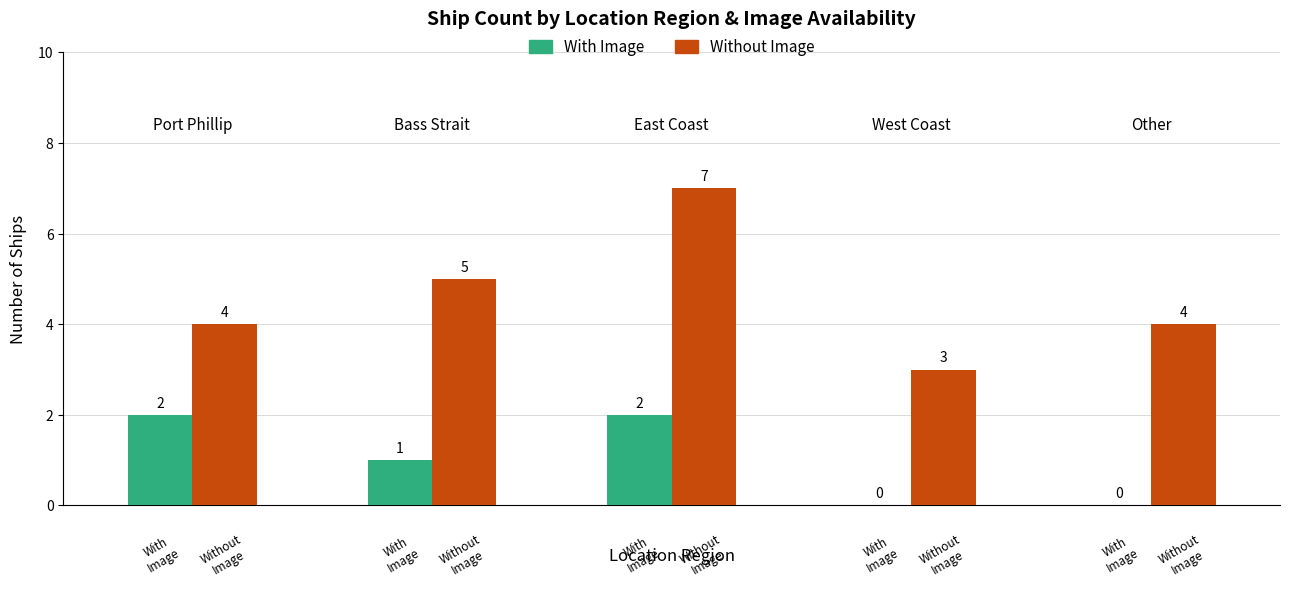

Which series has the largest total across all categories?

Without Image